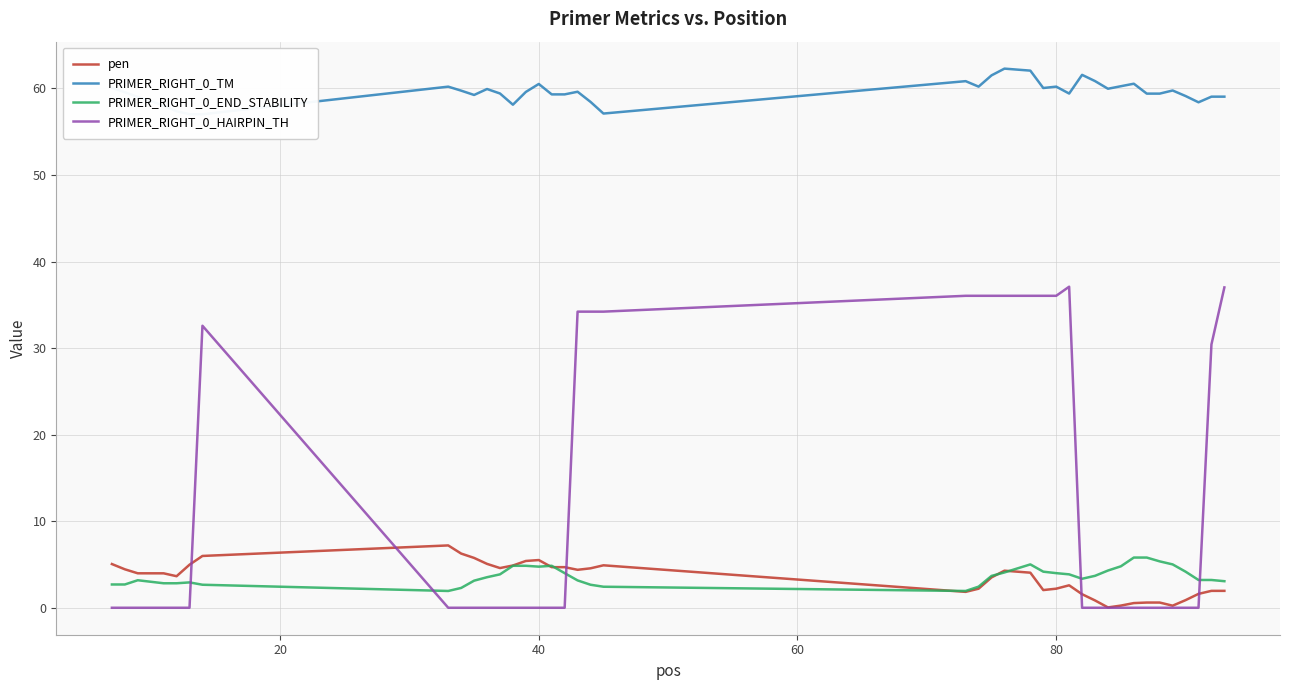

How many lines are shown in the chart?

4